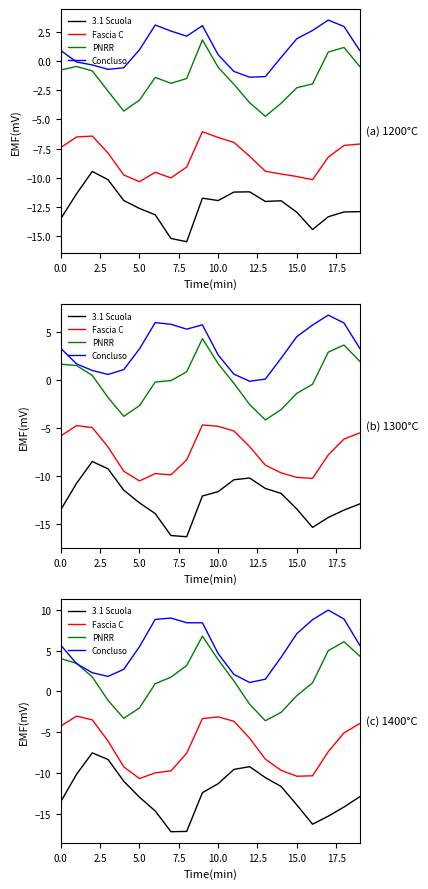

Rank the series by their maximum value, from lowest to highest.

3.1 Scuola, Fascia C, PNRR, Concluso